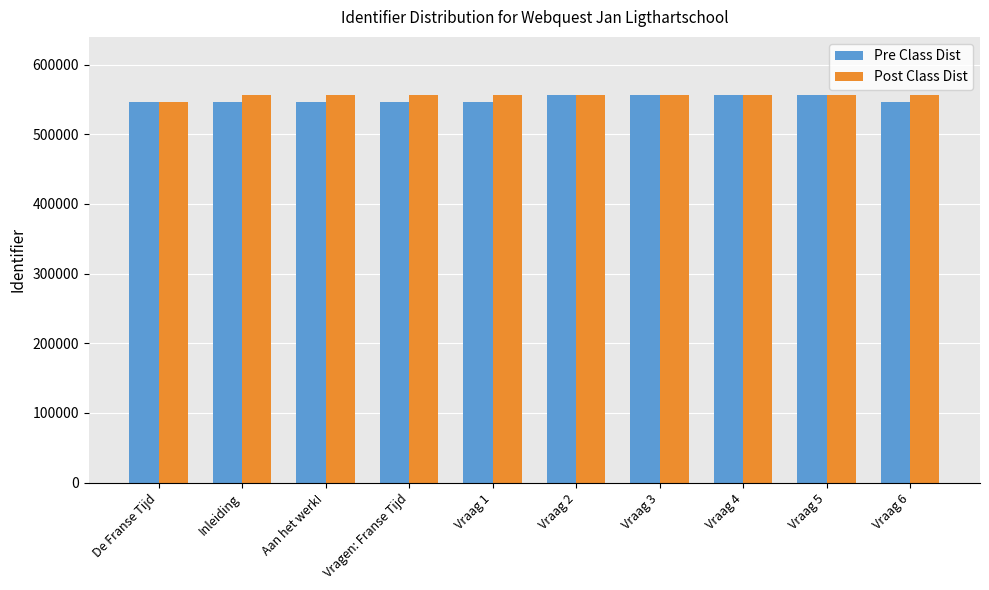

What is the maximum value shown in the chart?

556233